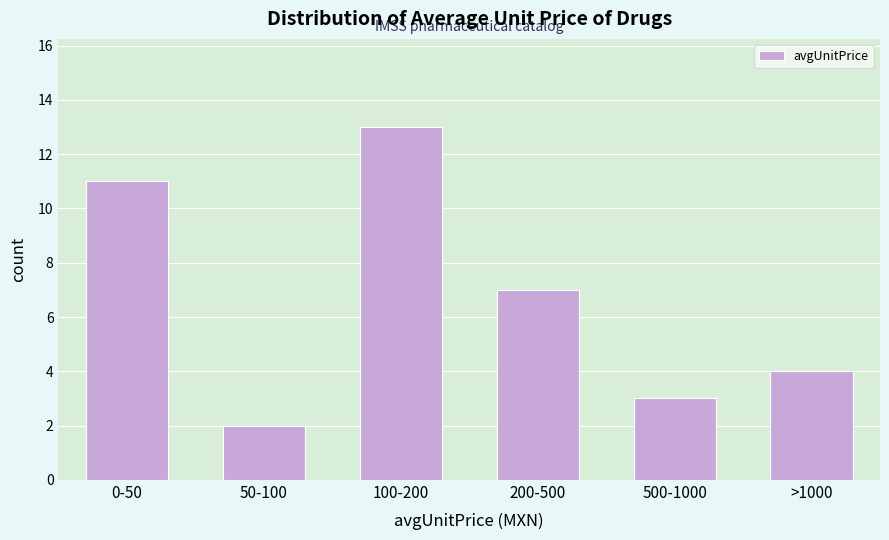

Reading left to right, list all the values displayed in this chart.

0-50=11	50-100=2	100-200=13	200-500=7	500-1000=3	>1000=4